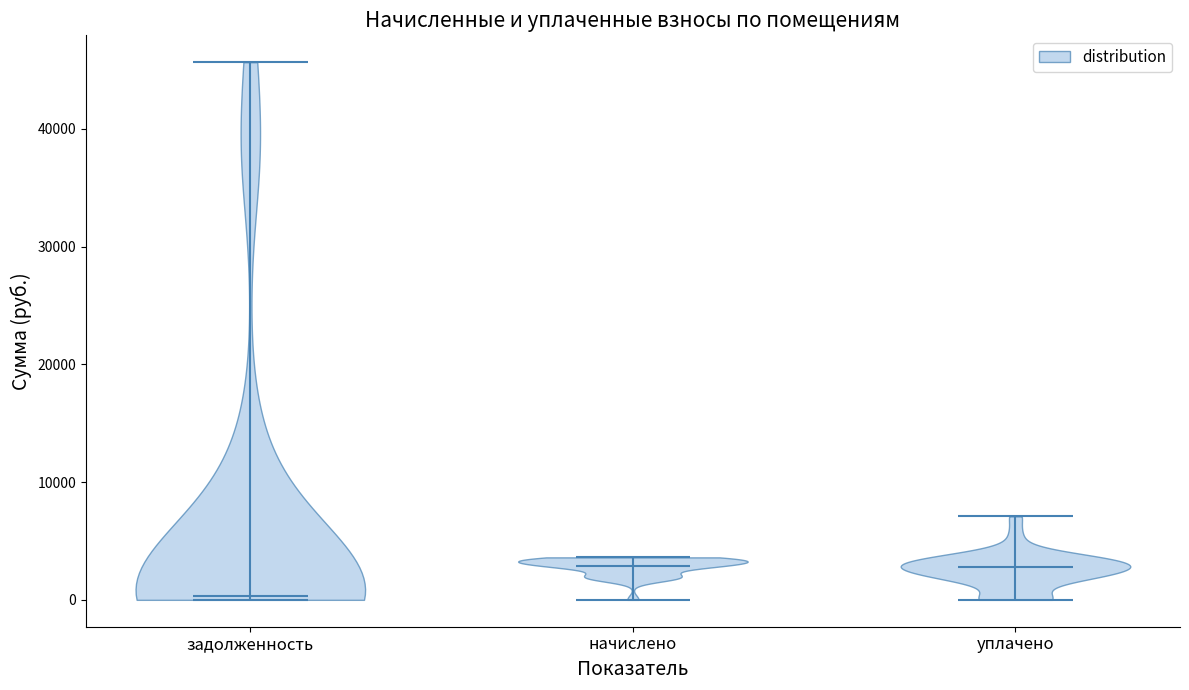

Reading left to right, read every violin against the y-axis: where its median line is, and the lowest and highest points it reaches. The values are not printed on the chart, so give them approximately, as read against the axis.

задолженность: median line 0, lowest point 0, highest point 46000
начислено: median line 3000, lowest point 0, highest point 4000
уплачено: median line 3000, lowest point 0, highest point 7000